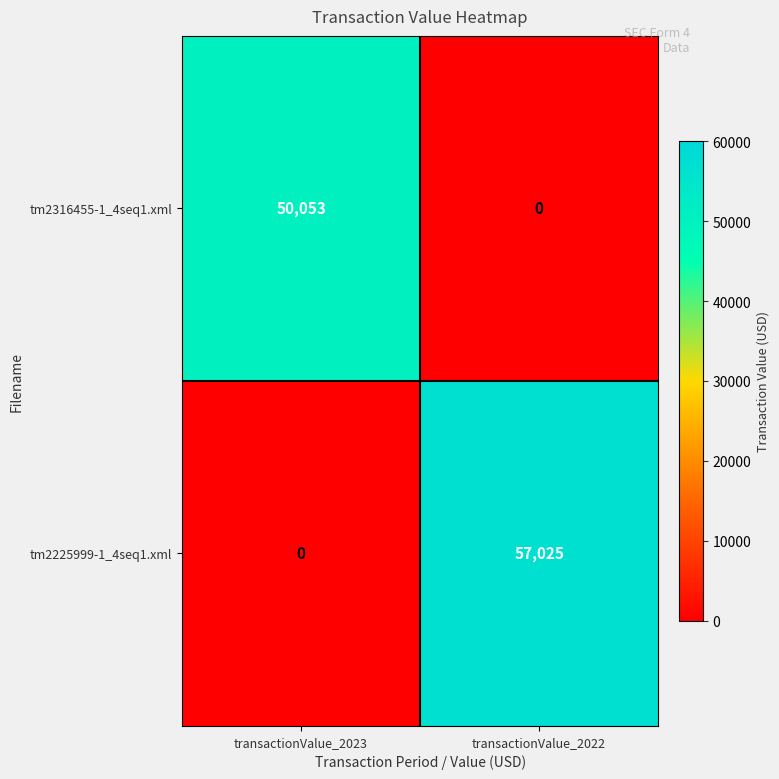

Reading right to left, extract all data points from this chart.

tm2316455-1_4seq1.xml: transactionValue_2022=0	transactionValue_2023=50053
tm2225999-1_4seq1.xml: transactionValue_2022=57025	transactionValue_2023=0